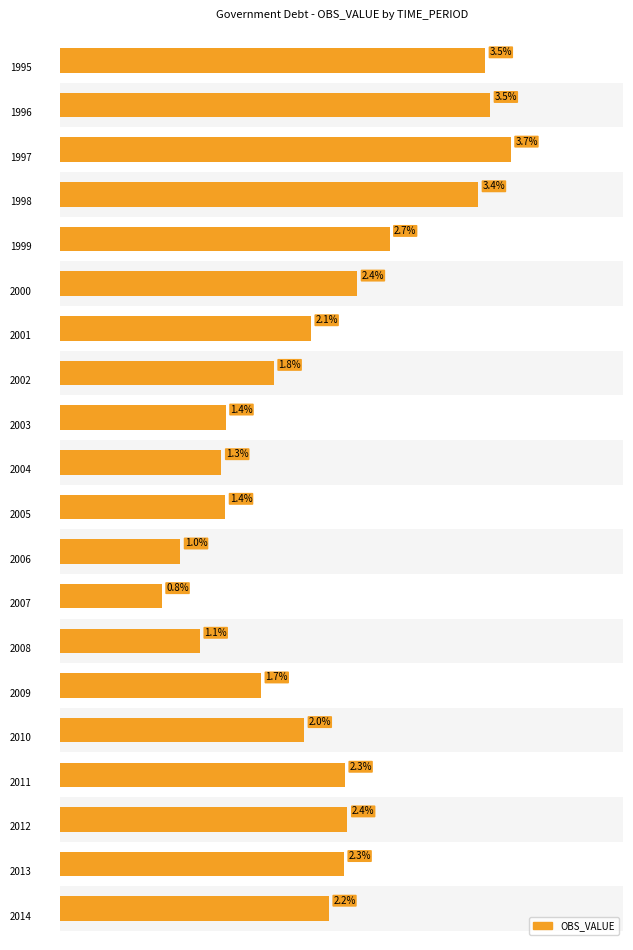

Does the chart contain any negative values?

No